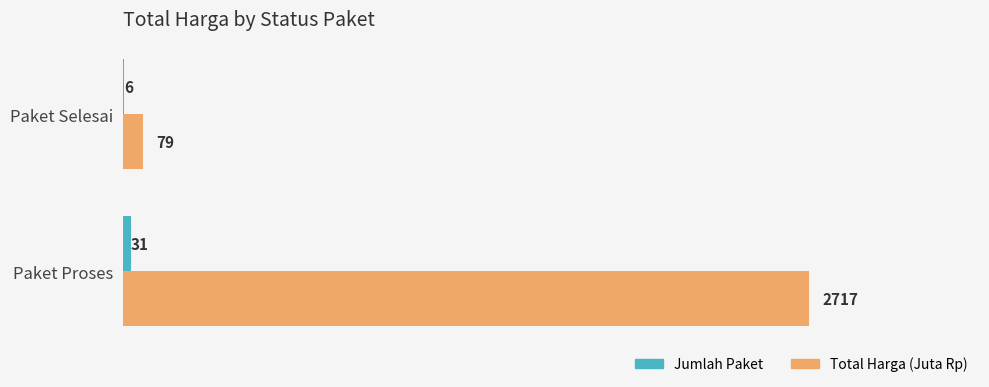

How many series are shown in this chart?

2